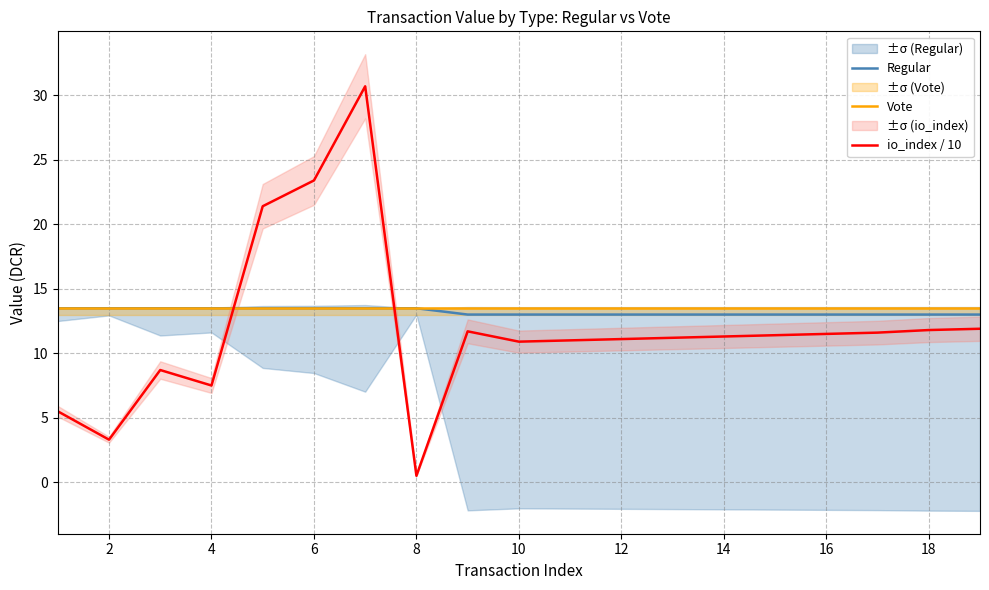

Which category has the lowest value in the io_index / 10 series?

8